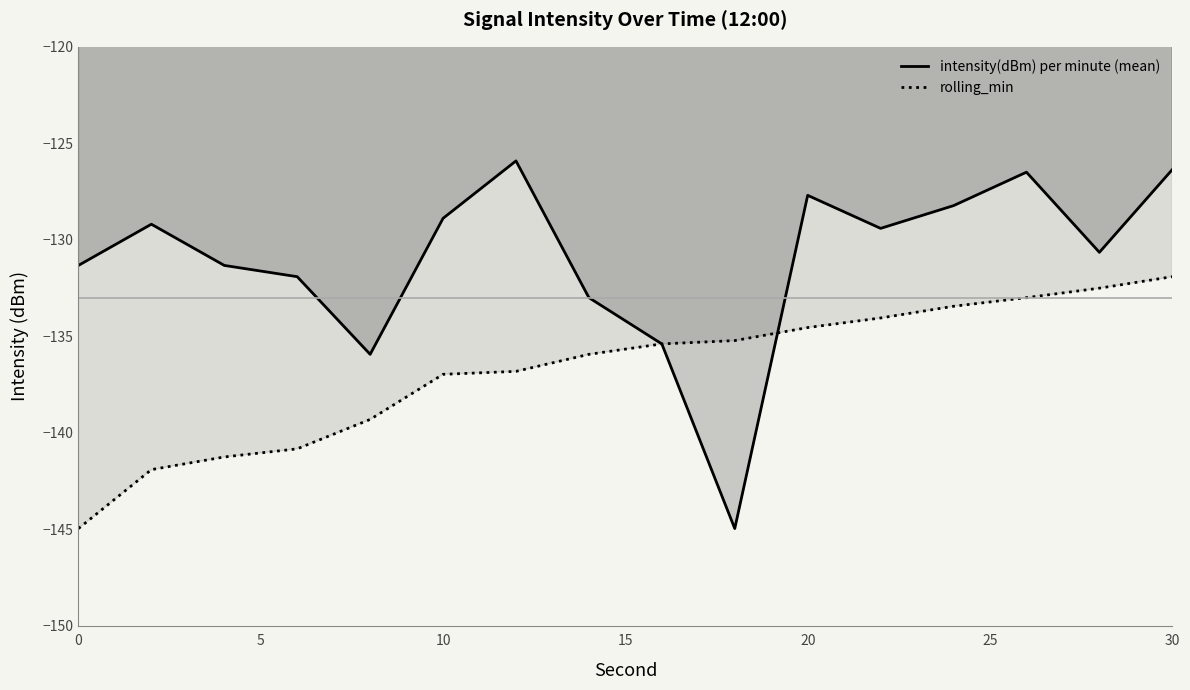

What are all the series names shown in the legend?

intensity(dBm) per minute (mean), rolling_min